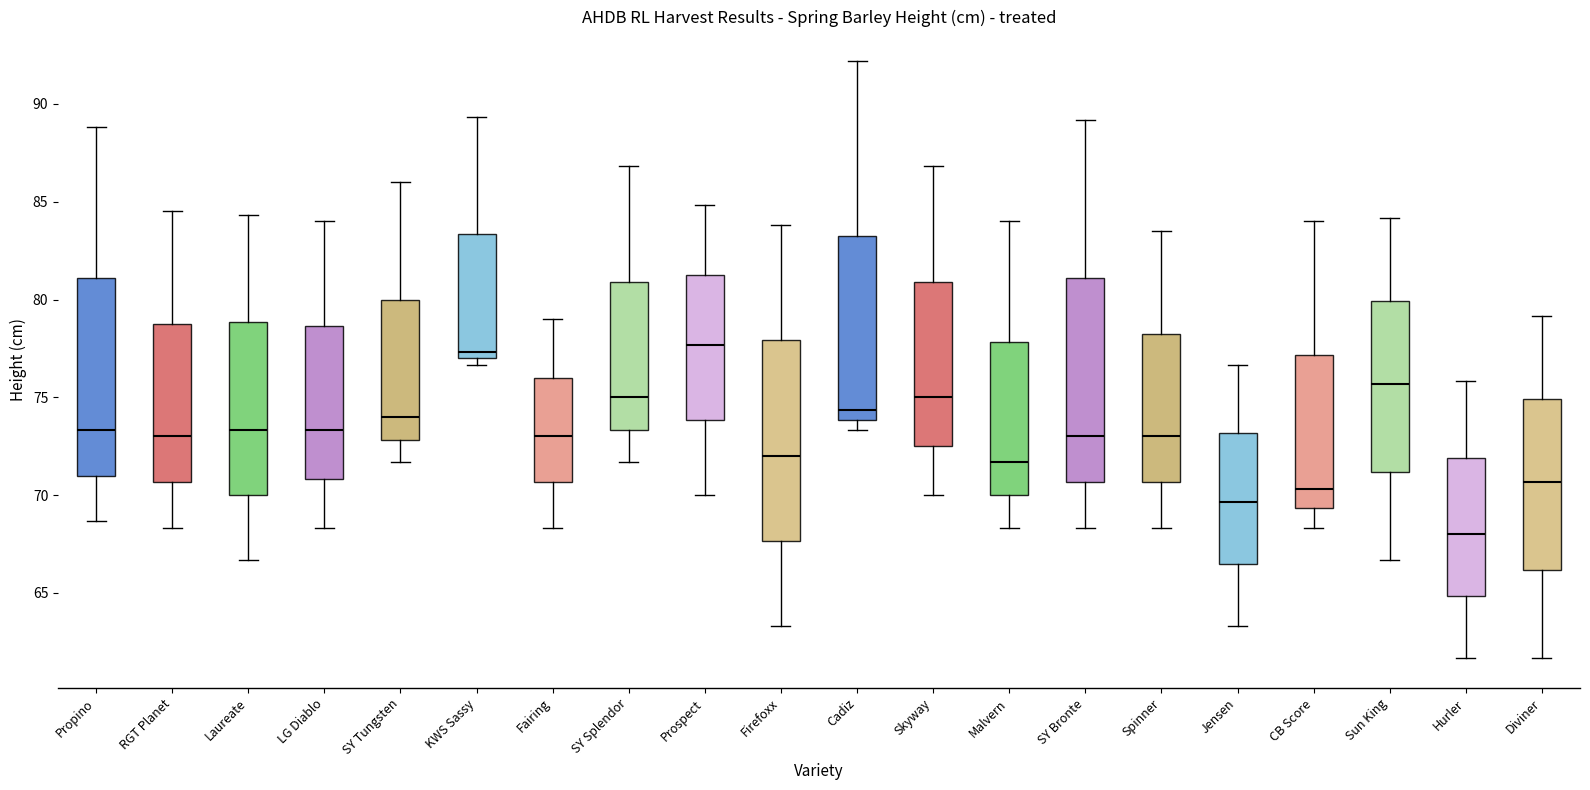

Where does the upper whisker of the box for Propino end on the y-axis? The values are not printed on the chart, so give them approximately, as read against the axis.

89.0